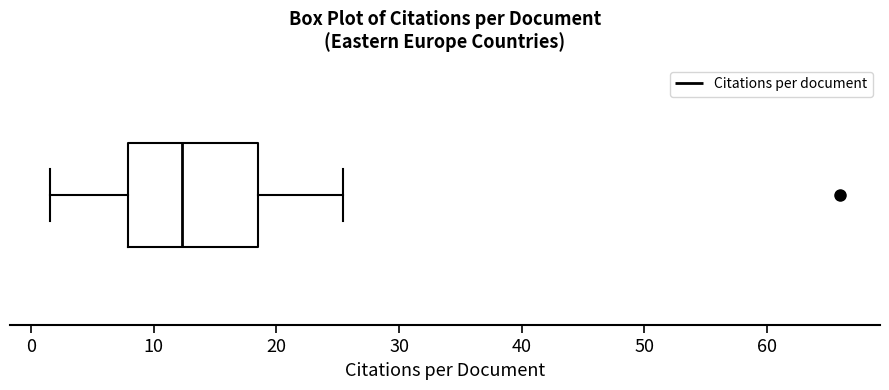

Read this box plot against the x-axis: the position of the median line, the range covered by the box, and the ends of both whiskers. The values are not printed on the chart, so give them approximately, as read against the axis.

median 12, box 8 to 18, whiskers 2 to 25